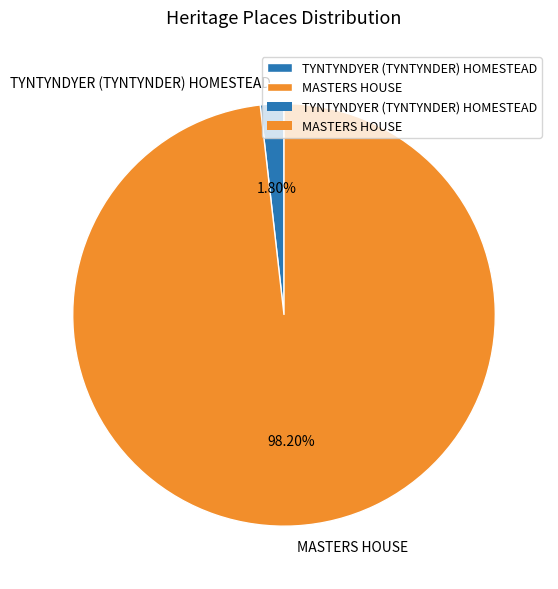

Which has a higher value, MASTERS HOUSE or TYNTYNDYER (TYNTYNDER) HOMESTEAD?

MASTERS HOUSE